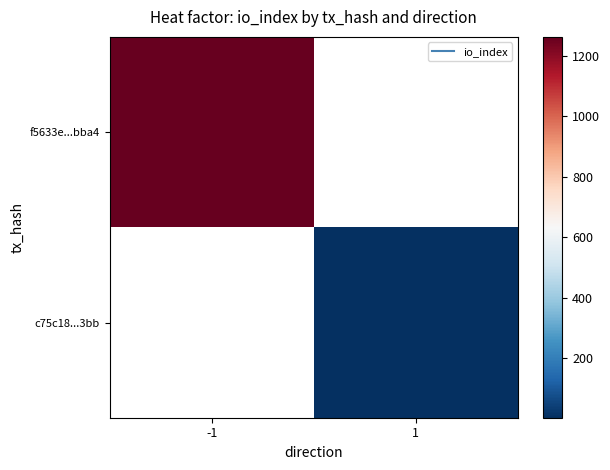

Rank the series at 1 from highest to lowest value.

f5633e...bba4, c75c18...3bb